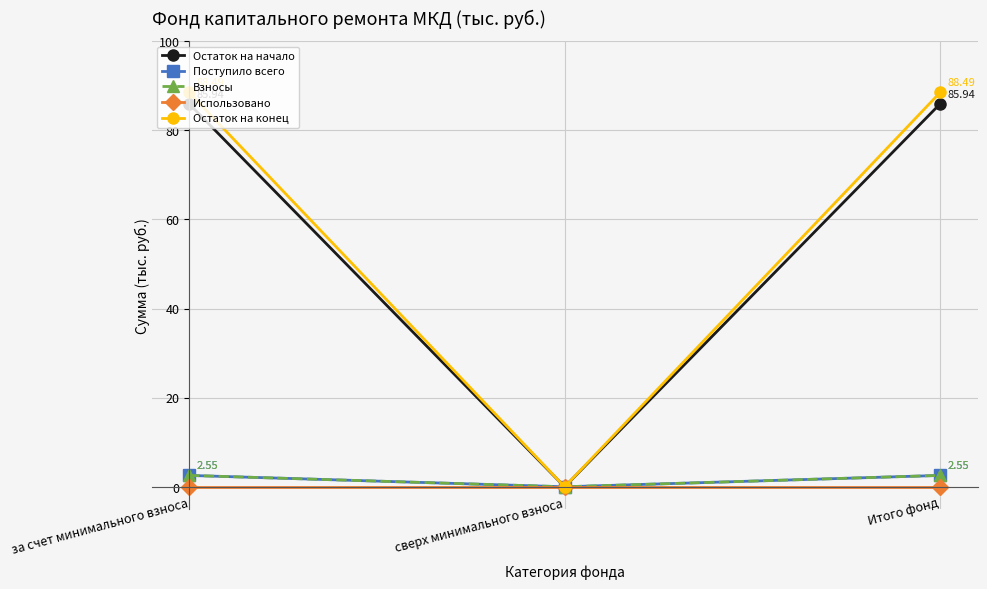

Where is Остаток на начало nearest to the value 42?

сверх минимального взноса